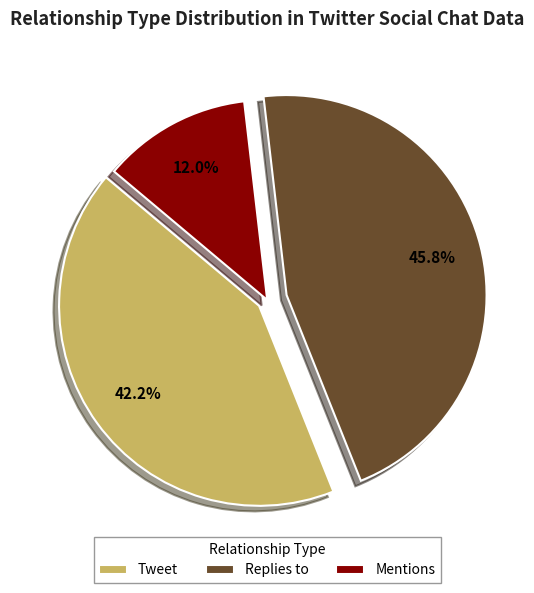

Is Tweet the majority of the pie?

No